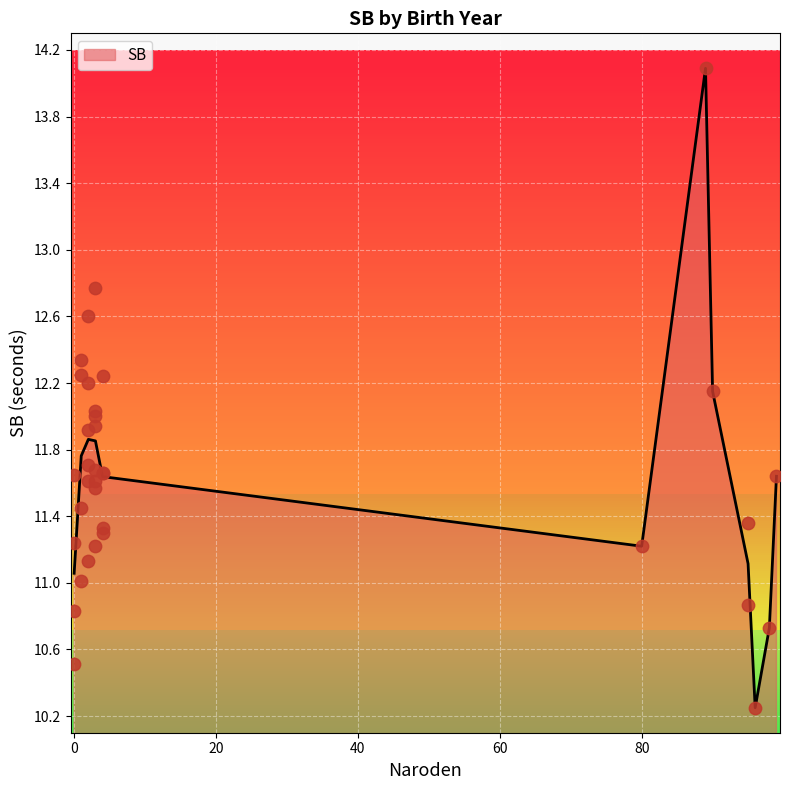

What is the change in value from 95 to 3?

+0.7